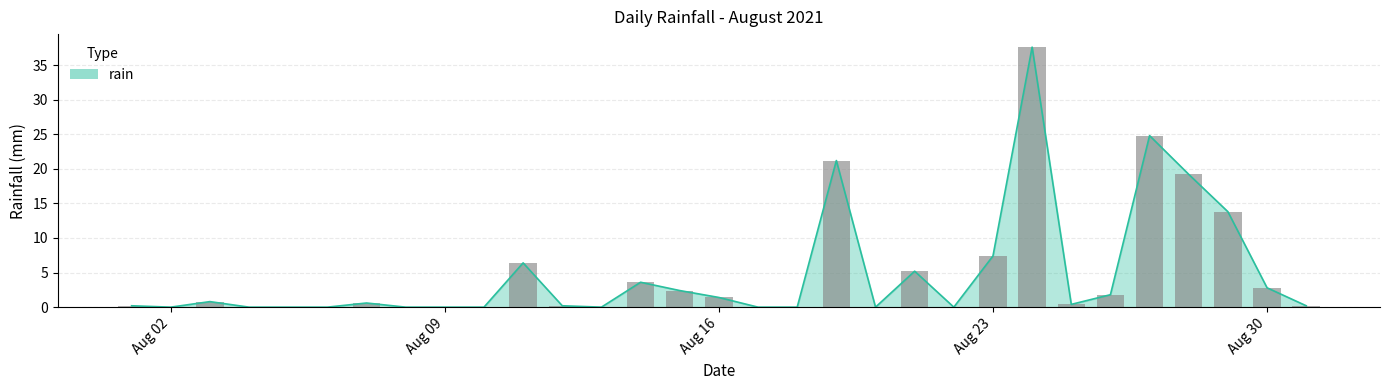

How many values exceed 0?

19